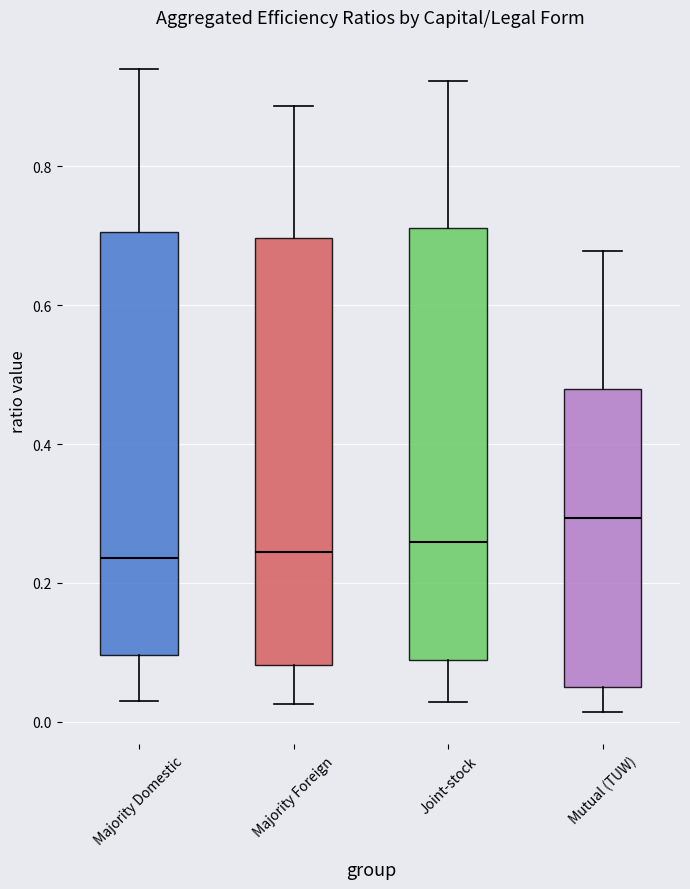

Reading left to right, read every box against the y-axis: the position of its median line, the range the box covers, and the ends of its whiskers. The values are not printed on the chart, so give them approximately, as read against the axis.

Majority Domestic: median 0.24, box 0.10 to 0.70, whiskers 0.02 to 0.94
Majority Foreign: median 0.24, box 0.08 to 0.70, whiskers 0.02 to 0.88
Joint-stock: median 0.26, box 0.08 to 0.72, whiskers 0.02 to 0.92
Mutual (TUW): median 0.30, box 0.06 to 0.48, whiskers 0.02 to 0.68